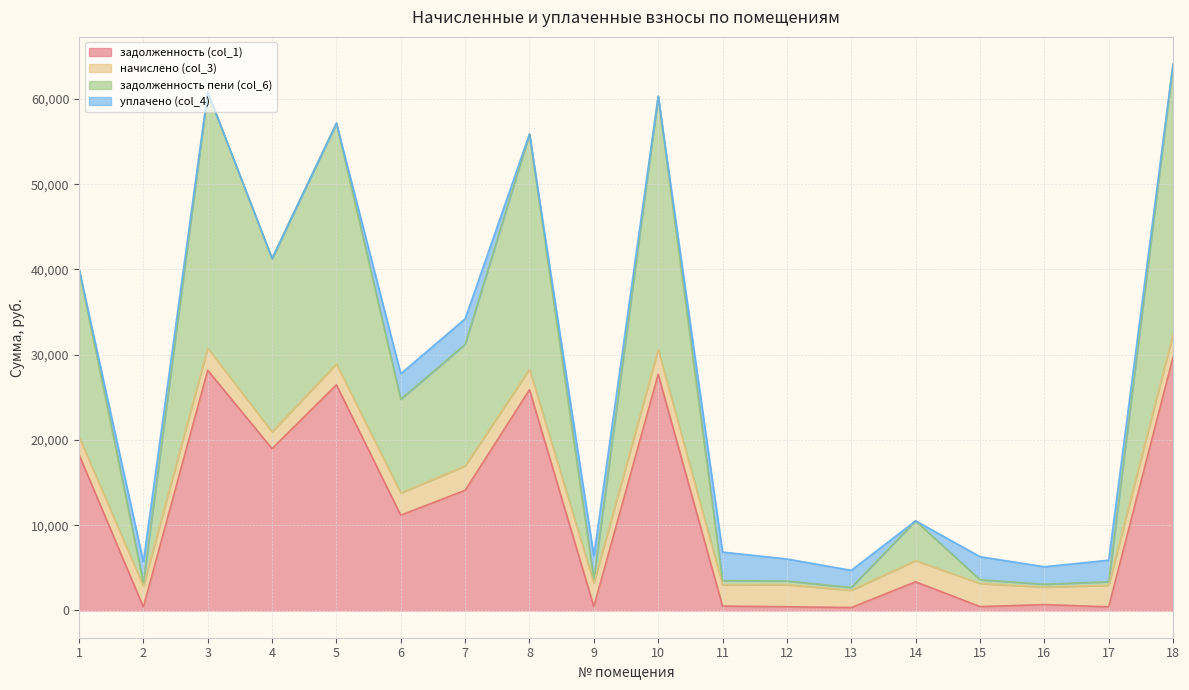

What is the value of the задолженность пени (col_6) point at the 12th from the left?

3451.4